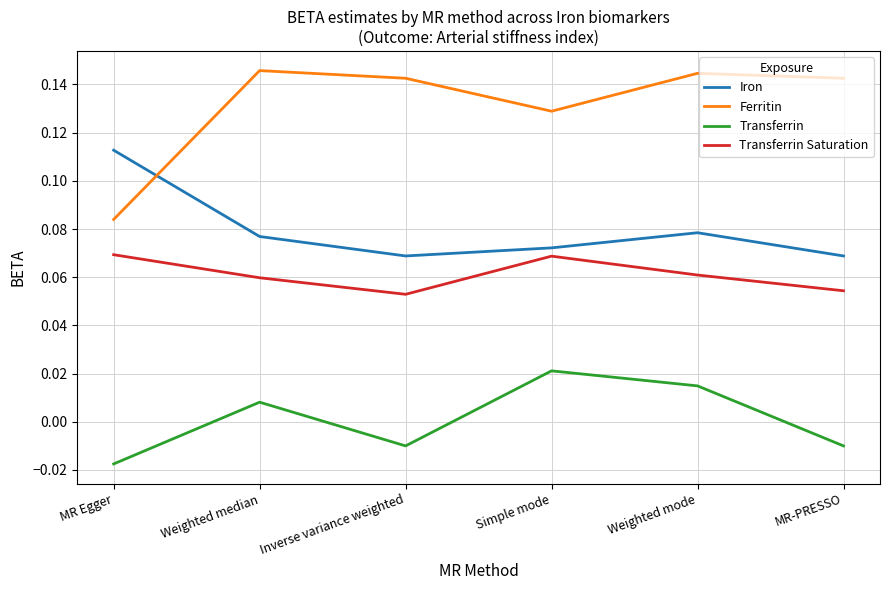

True or false: Transferrin and Ferritin cross at least once.

False